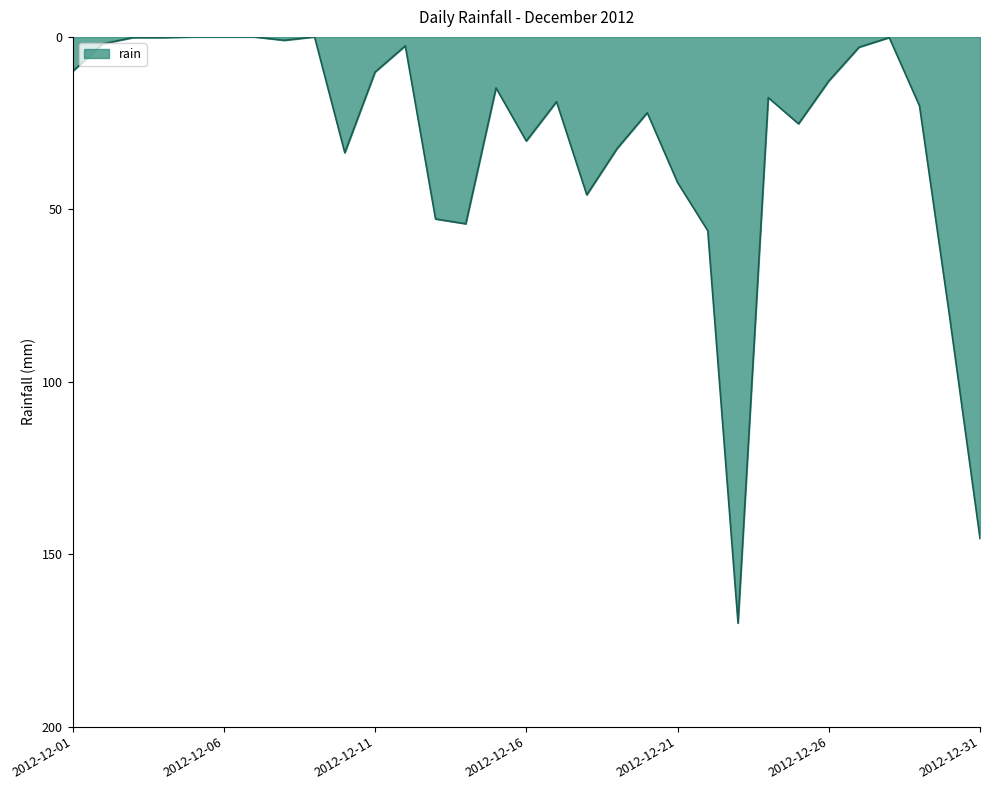

What is the maximum value shown in the chart?

170.0